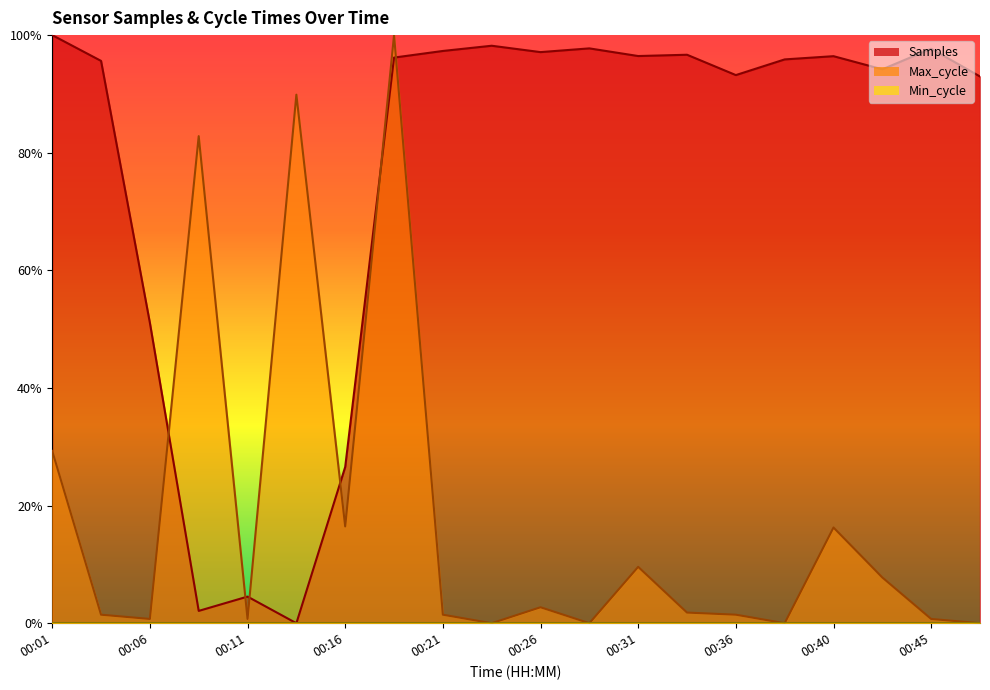

How many values in Max_cycle are above zero?

16